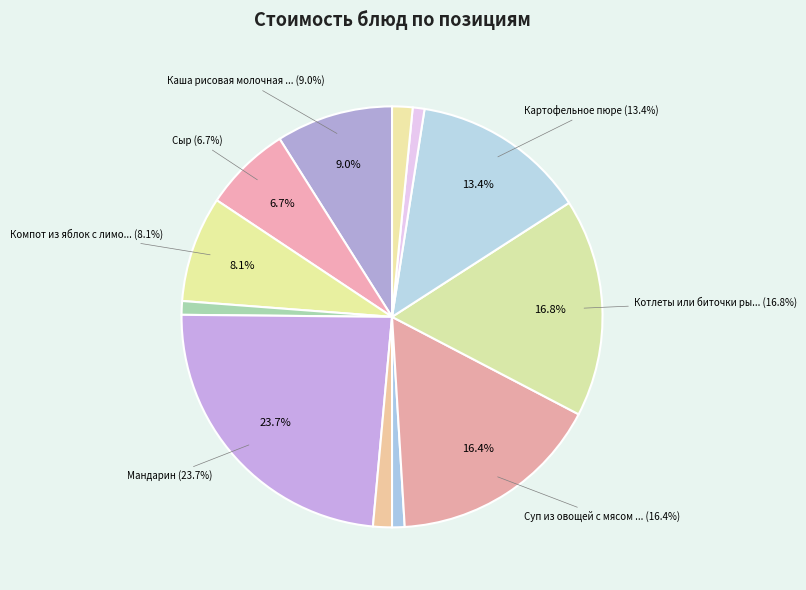

Rank the categories by value from highest to lowest.

Мандарин, Котлеты или биточки рыбные, Суп из овощей с мясом говядины, Картофельное пюре, Каша рисовая молочная жидкая, Компот из яблок с лимонами, Сыр, Хлеб ржано-пшеничный (обед), Батон, Хлеб ржано-пшеничный (завтрак), Винегрет овощной, Чай с сахаром